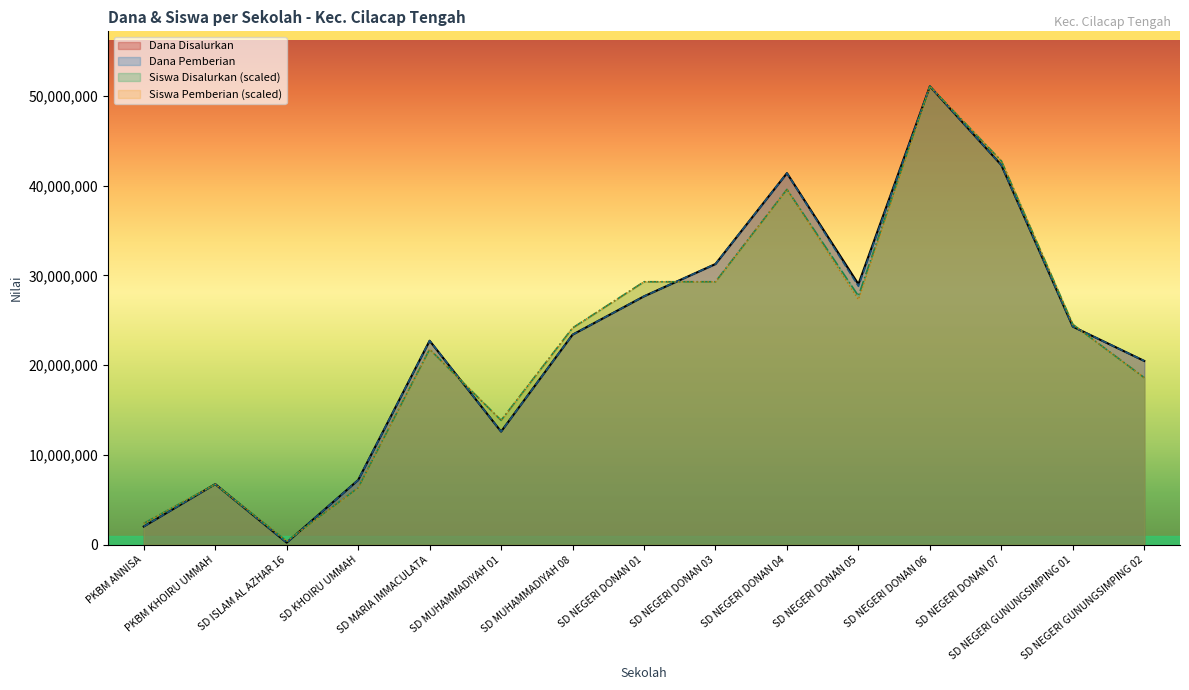

Reading left to right, transcribe all the data shown in this chart.

Dana Disalurkan: 2025000.0	6750000.0	225000.0	7200000.0	22725000.0	12600000.0	23400000.0	27675000.0	31275000.0	41400000.0	29025000.0	51075000.0	42300000.0	24300000.0	20475000.0
Siswa Disalurkan: 2375581.4	6730814.0	395930.2	6334883.7	21776162.8	13857558.1	24151744.2	29298837.2	29298837.2	39593023.3	27715116.3	51075000.0	42760465.1	24547674.4	18608720.9
Dana Pemberian: 2025000.0	6750000.0	225000.0	7200000.0	22725000.0	12600000.0	23400000.0	27675000.0	31275000.0	41400000.0	28800000.0	51075000.0	42300000.0	24300000.0	20475000.0
Siswa Pemberian: 2375581.4	6730814.0	395930.2	6334883.7	21776162.8	13857558.1	24151744.2	29298837.2	29298837.2	39593023.3	27319186.0	51075000.0	42760465.1	24547674.4	18608720.9